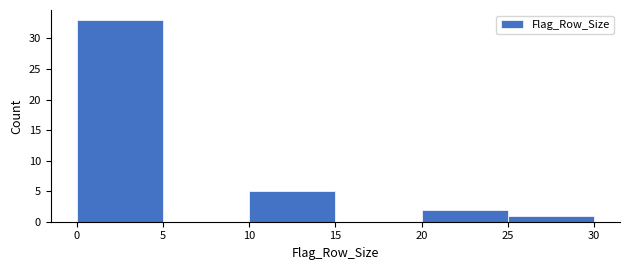

Reading left to right, list every bar in this chart as the range it spans on the x-axis followed by its height. The values are not printed on the chart, so give them approximately, as read against the axis.

0 to 5: 33
5 to 10: 0
10 to 15: 5
15 to 20: 0
20 to 25: 2
25 to 30: 1